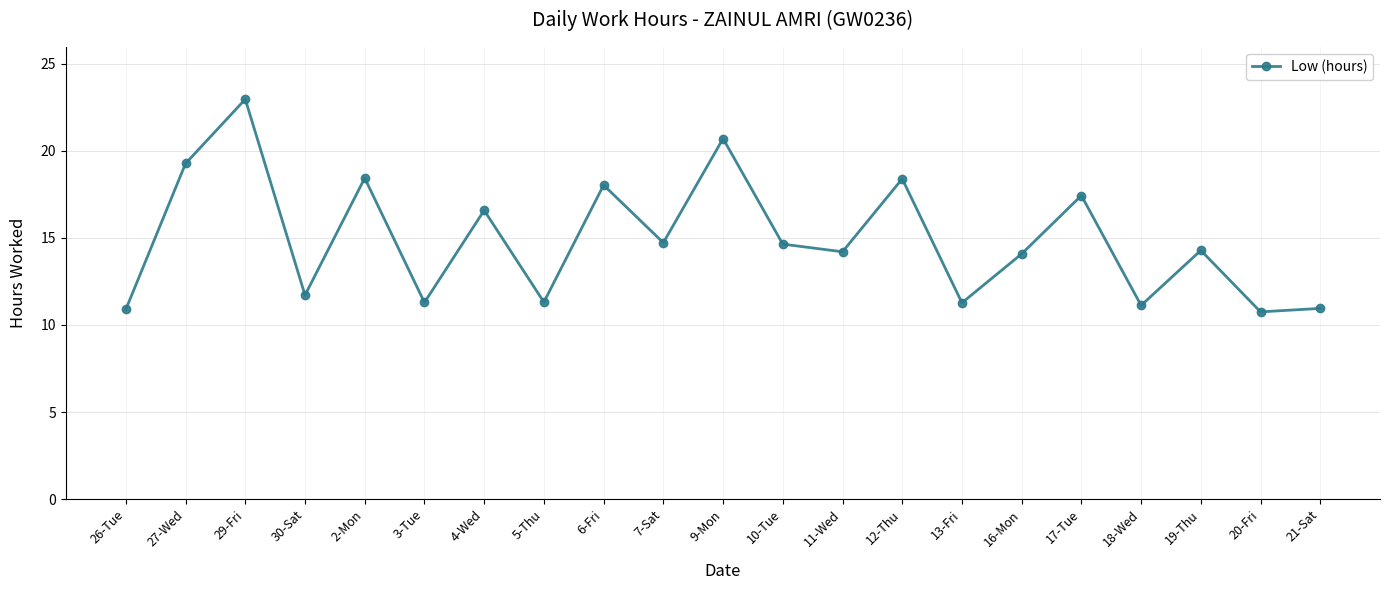

What value does the data have at 6-Fri?

18.0